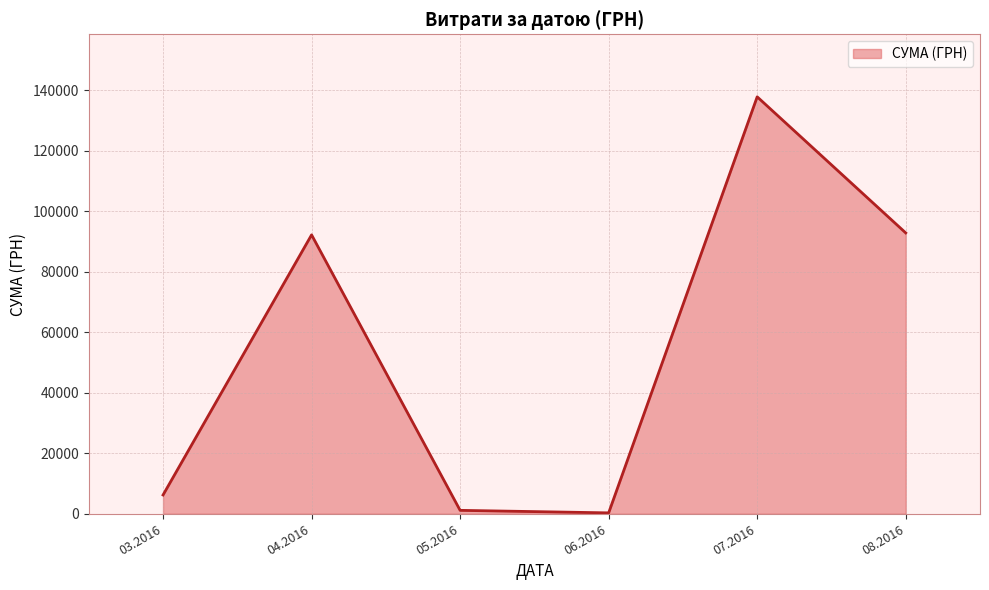

What is the sum of all values?

330564.5